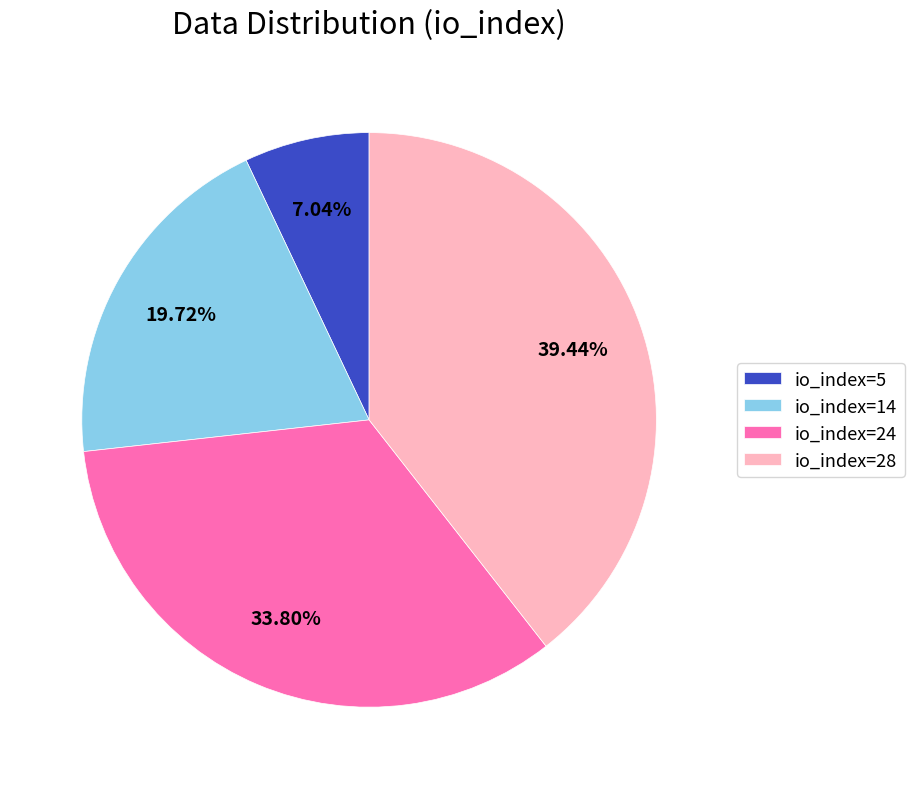

Does io_index=28 account for over 50% of the chart?

No